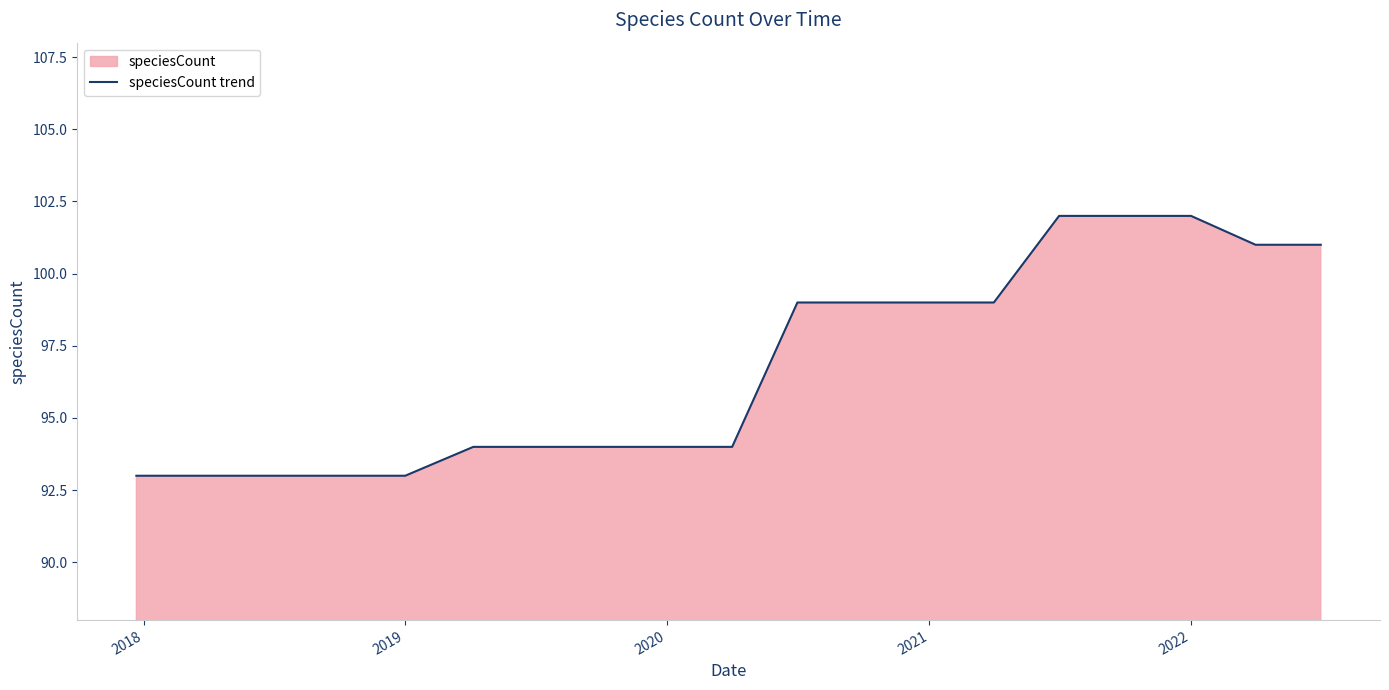

What is the greatest value displayed?

102